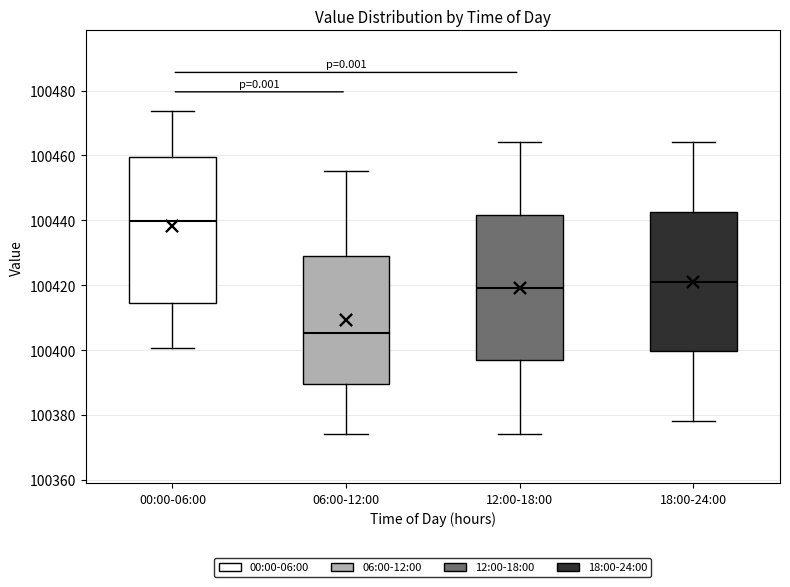

Where is the upper edge of the box for 12:00-18:00 on the y-axis? The values are not printed on the chart, so give them approximately, as read against the axis.

100442